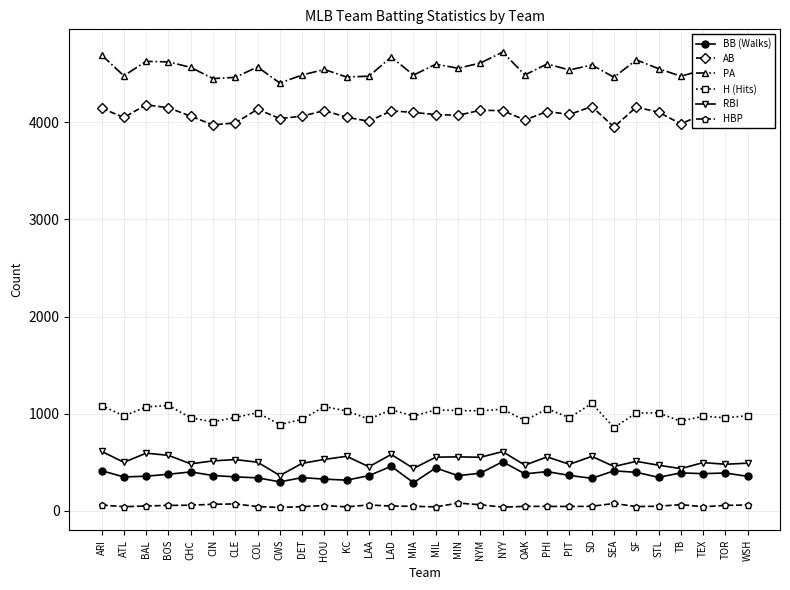

True or false: BB (Walks) has a value of 289 at NYY.

False